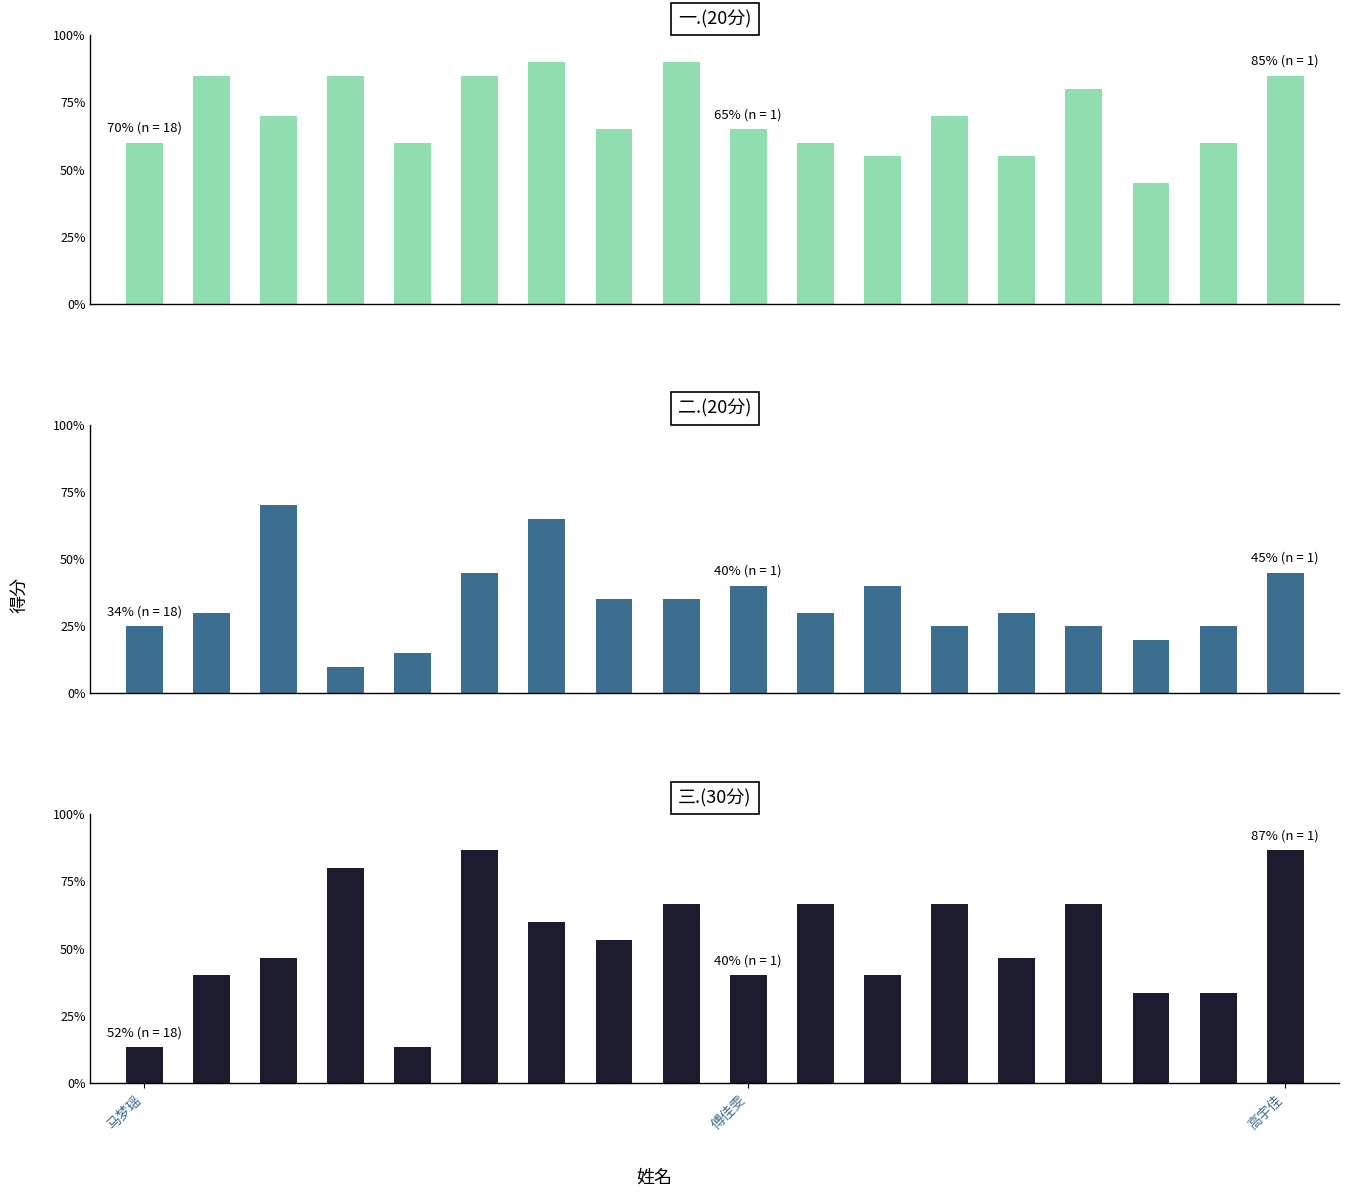

What is the lowest value of the 三.(30分) series?

4